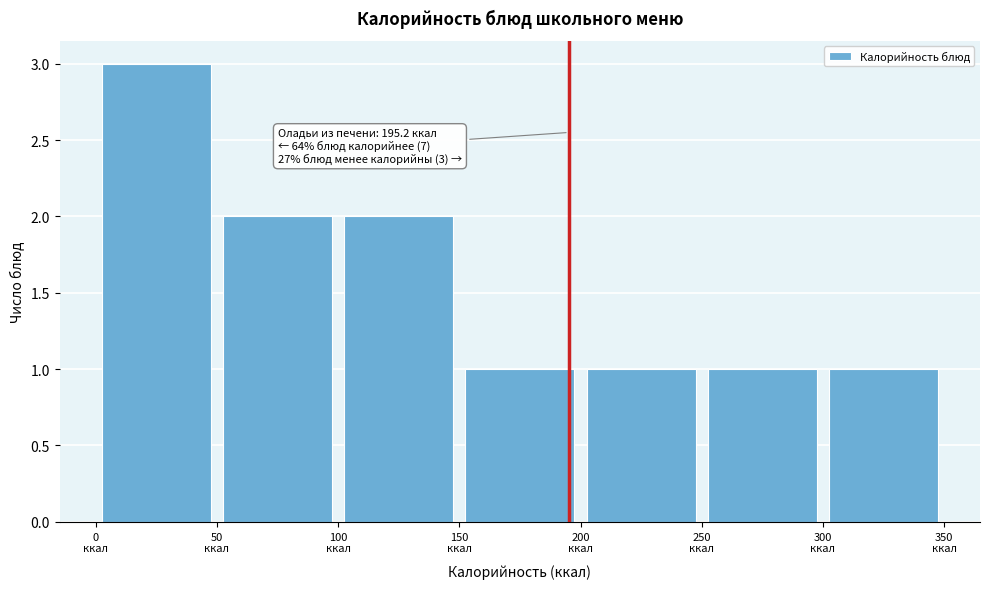

Over which range of the x-axis is the bar tallest?

0 to 50